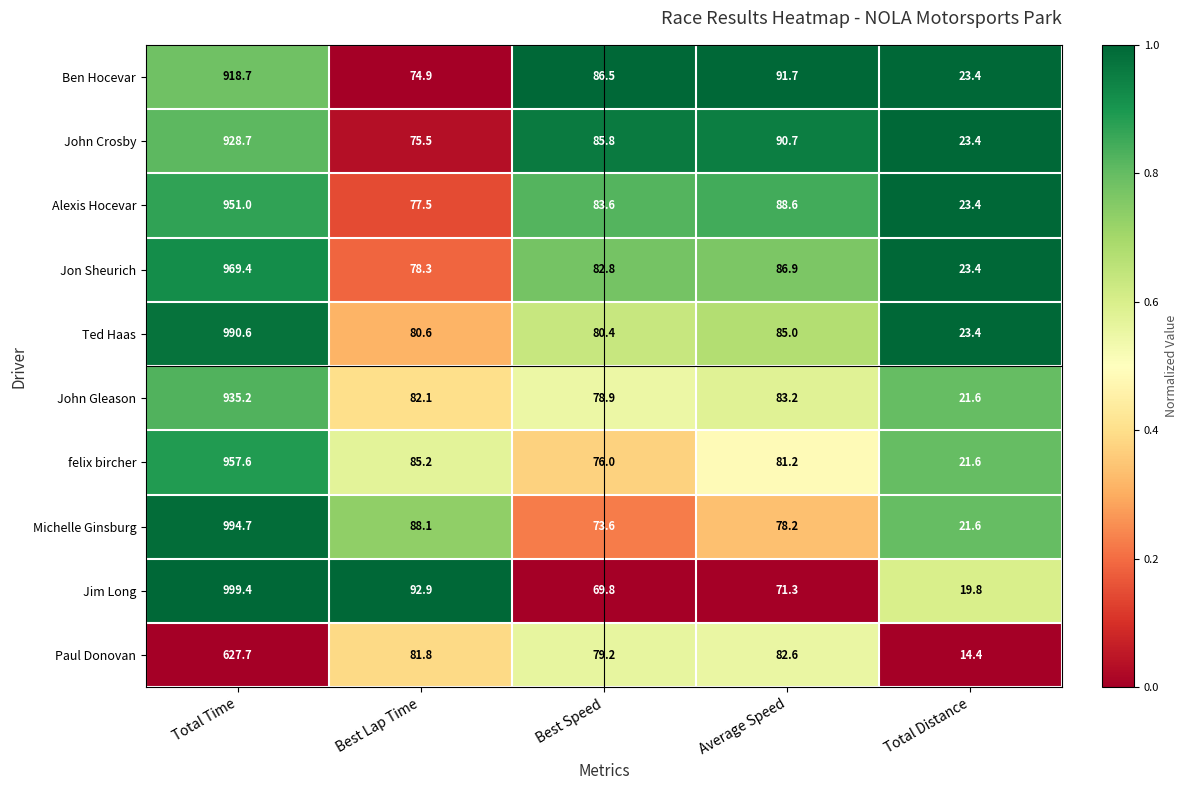

What value does the John Crosby series have at Average Speed?

90.7